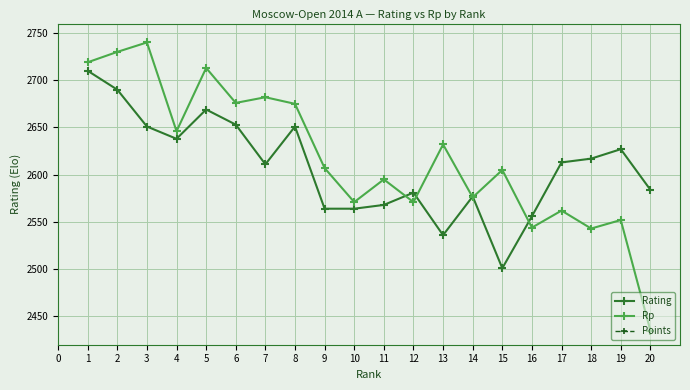

At which category does Rating reach its first local valley?

4